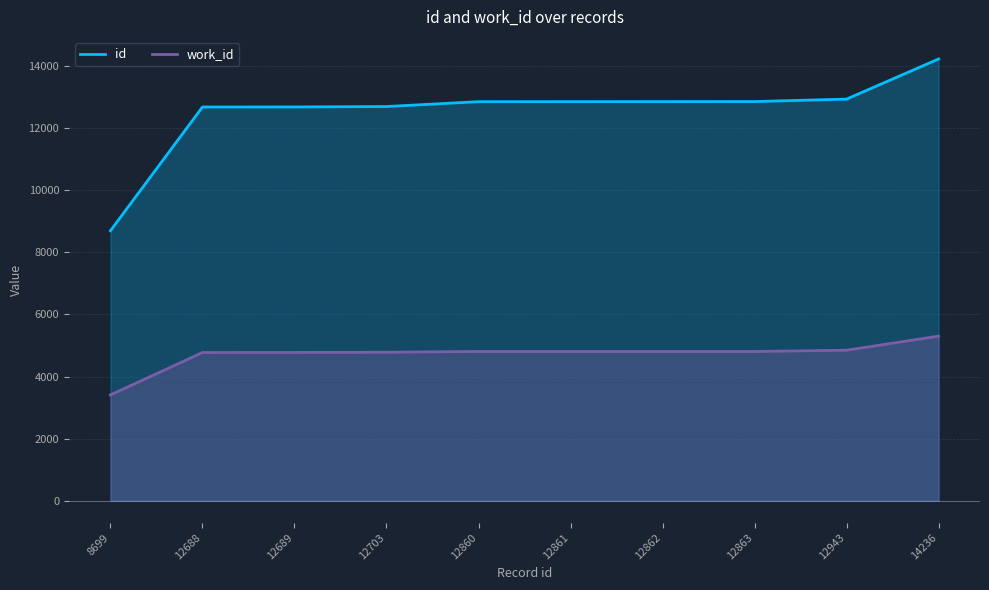

What is the sum of the id values at 14236 and 12861?

27097